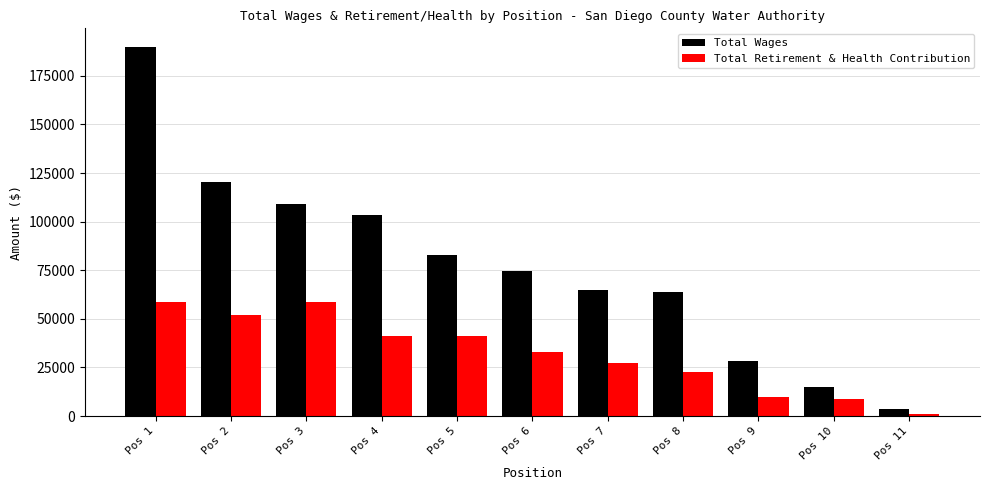

True or false: Total Retirement & Health Contribution has a value of 58655 at Pos 3.

True